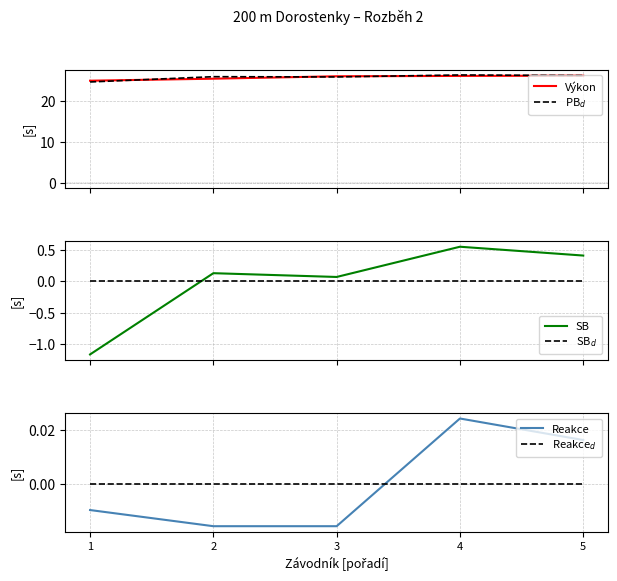

List the labels in order of PB$_d$ value, smallest first.

1, 3, 2, 5, 4